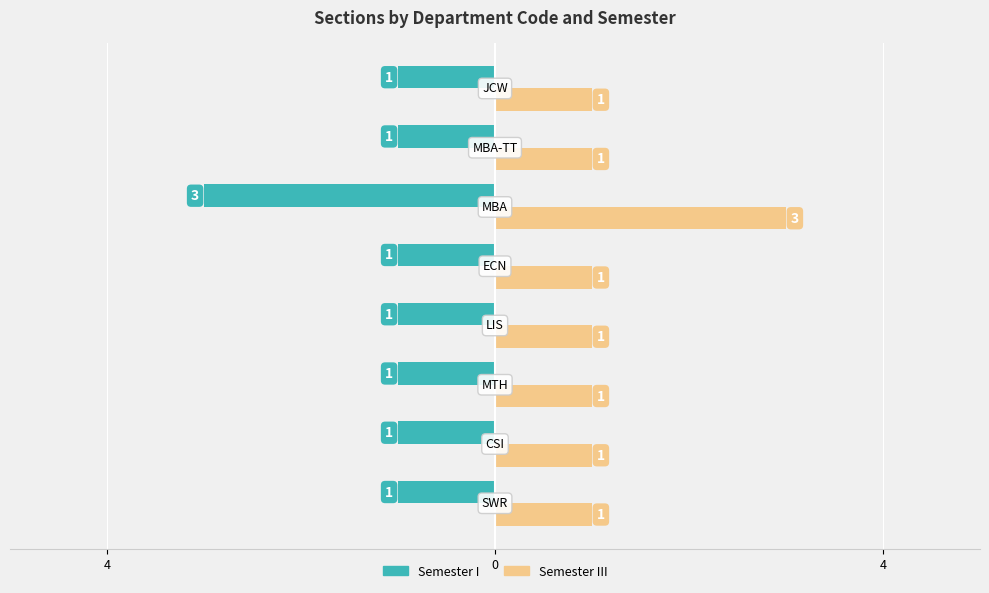

What are all the series names shown in the legend?

Semester I, Semester III